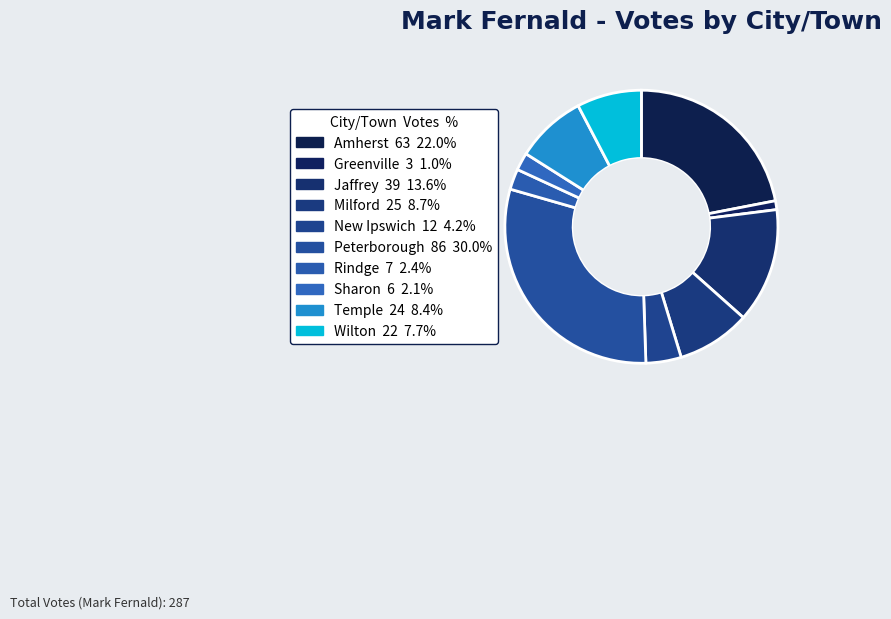

True or false: Rindge accounts for 14% of the total.

False